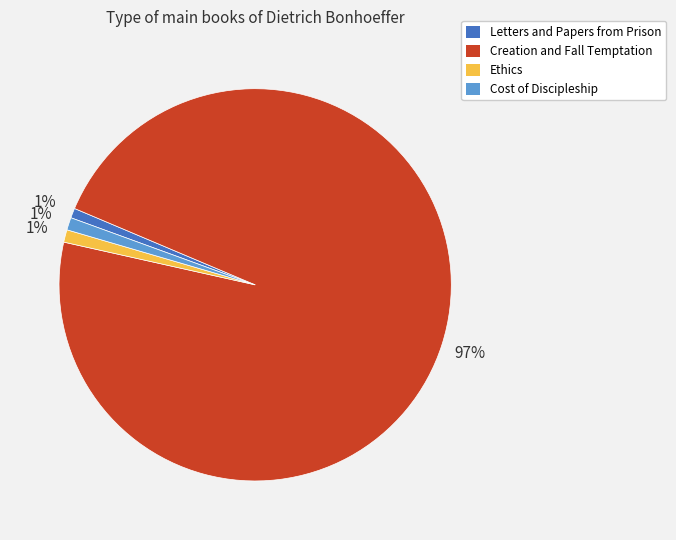

Combined, do Letters and Papers from Prison and Ethics account for over 50%?

No